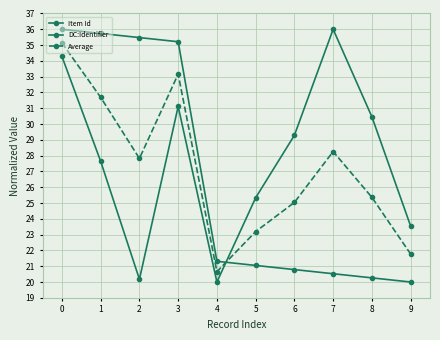

How many times do DC:Identifier and Average cross each other?

1